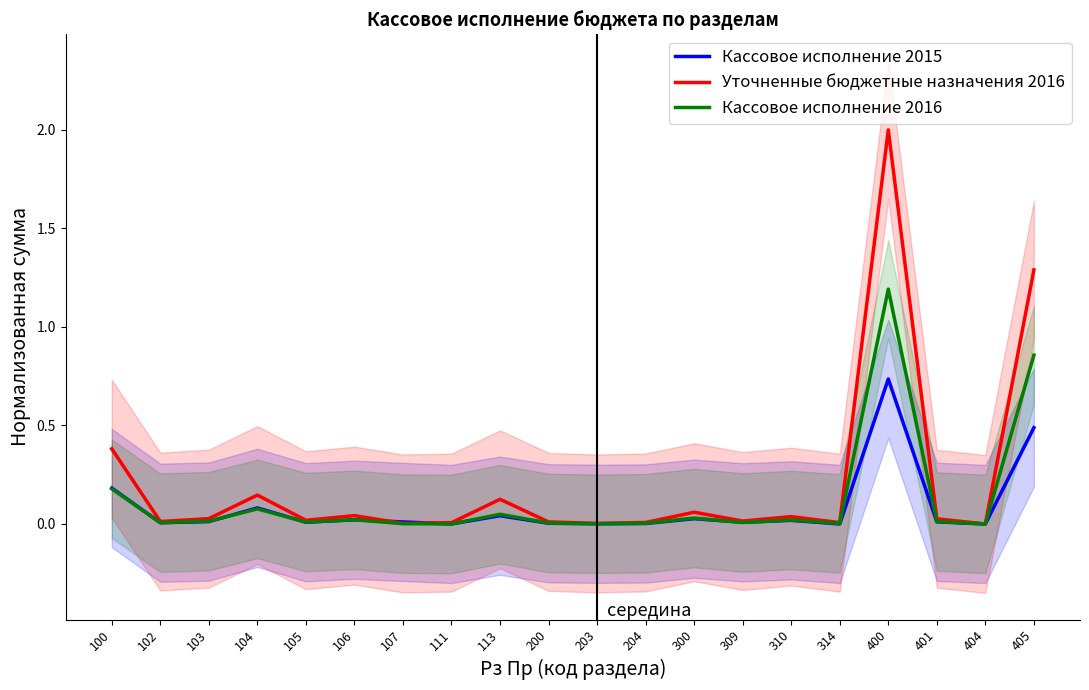

True or false: Уточненные бюджетные назначения 2016 and Кассовое исполнение 2016 cross at least once.

False